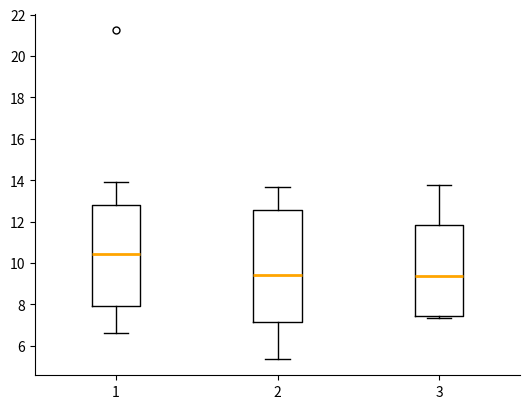

Reading left to right, read every box against the y-axis: the position of its median line, the range the box covers, and the ends of its whiskers. The values are not printed on the chart, so give them approximately, as read against the axis.

1: median 10.4, box 8.0 to 12.8, whiskers 6.6 to 14.0
2: median 9.4, box 7.2 to 12.6, whiskers 5.4 to 13.6
3: median 9.4, box 7.4 to 11.8, whiskers 7.4 (just below the box's lower edge) to 13.8